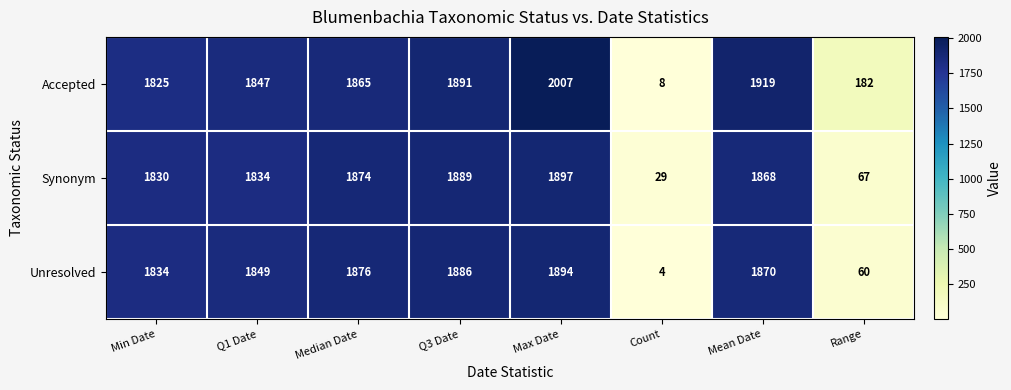

Reading left to right, what are all the values shown in this chart?

Accepted: Min Date=1825	Q1 Date=1847	Median Date=1865	Q3 Date=1891	Max Date=2007	Count=8	Mean Date=1919	Range=182
Synonym: Min Date=1830	Q1 Date=1834	Median Date=1874	Q3 Date=1889	Max Date=1897	Count=29	Mean Date=1868	Range=67
Unresolved: Min Date=1834	Q1 Date=1849	Median Date=1876	Q3 Date=1886	Max Date=1894	Count=4	Mean Date=1870	Range=60